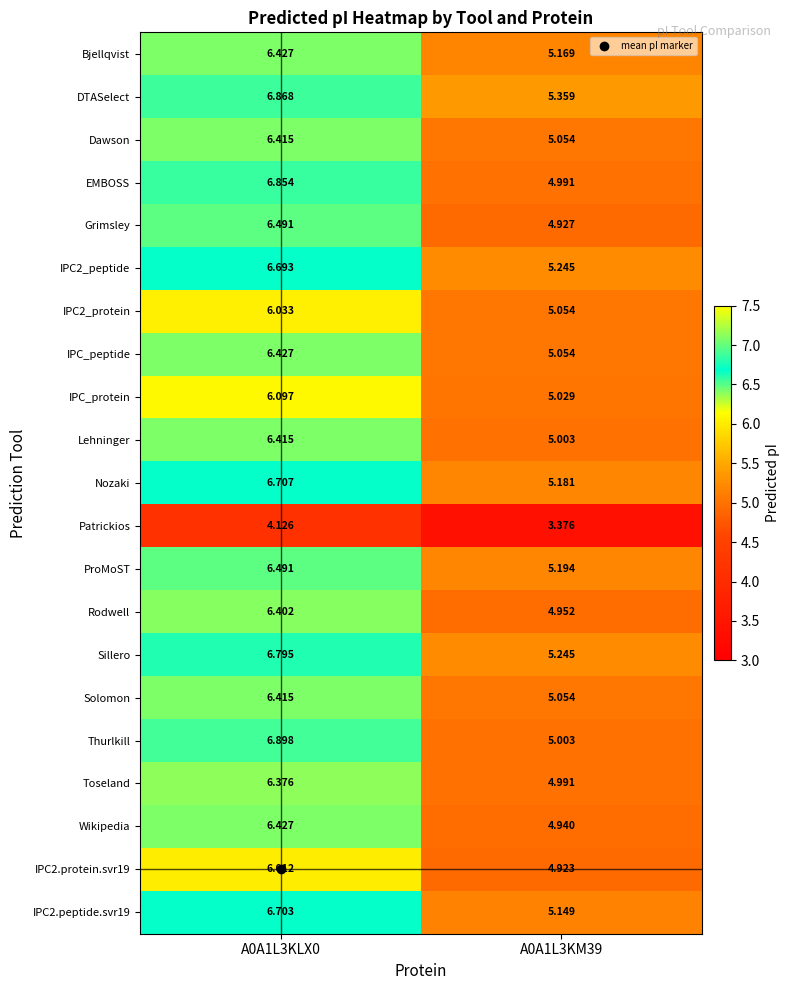

At how many categories does at least one series exceed 5?

2